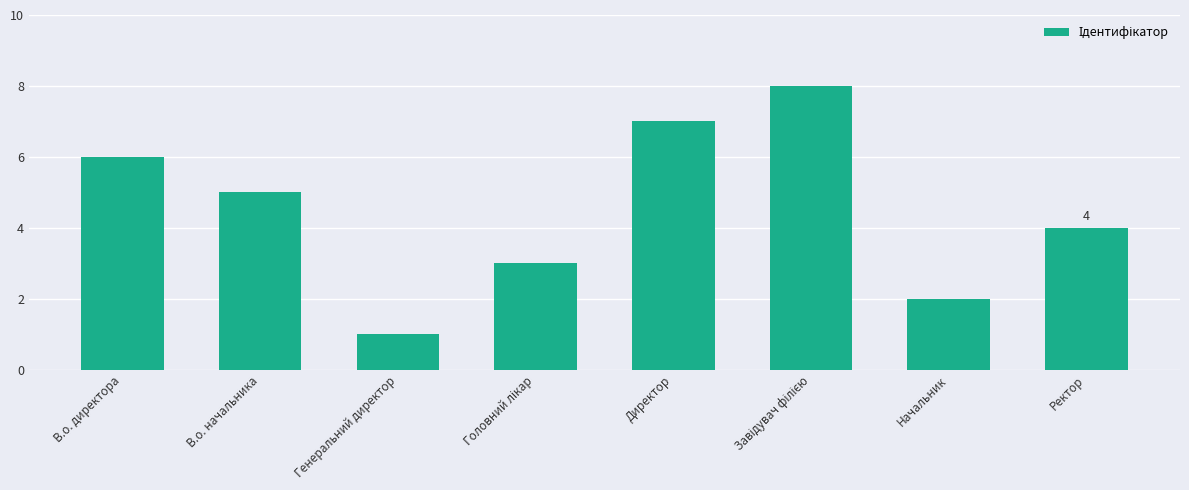

How many data points are less than 5?

4